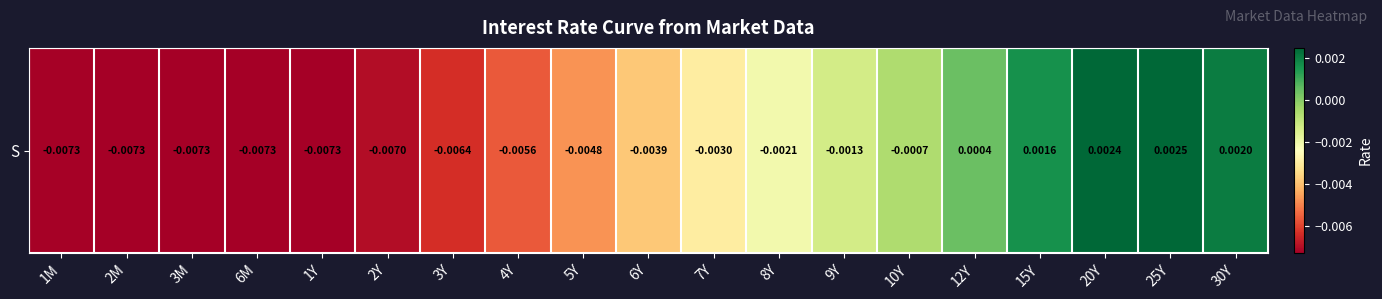

The chart shows a value of -0.0 at 3M. True or false?

True